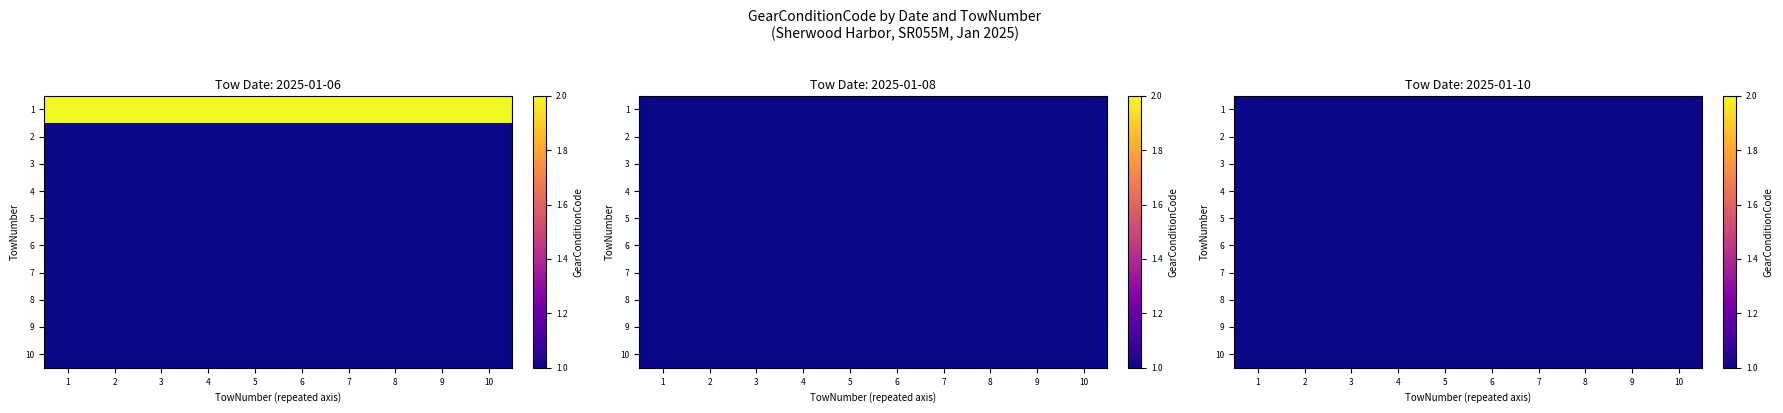

What is the total value across all series at 1?

4